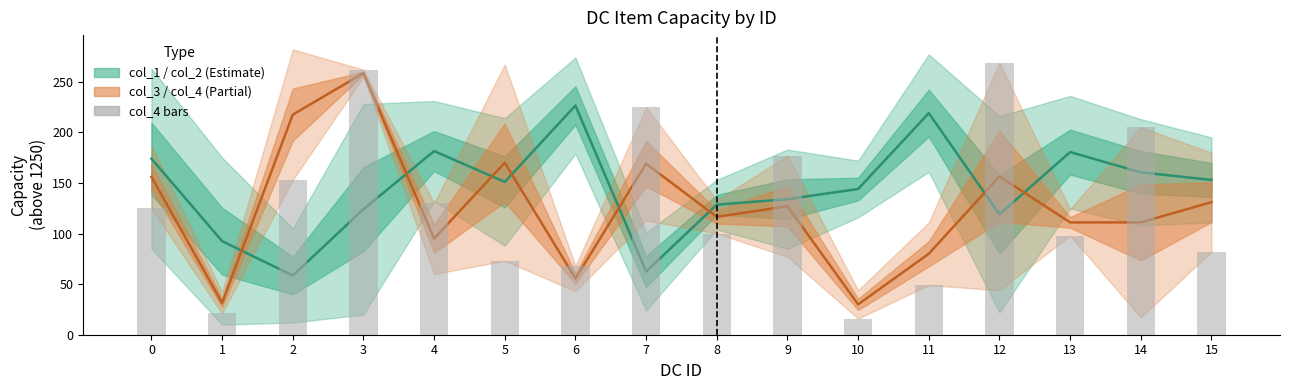

What is the highest value of the col_4 (bars) series?

269.0